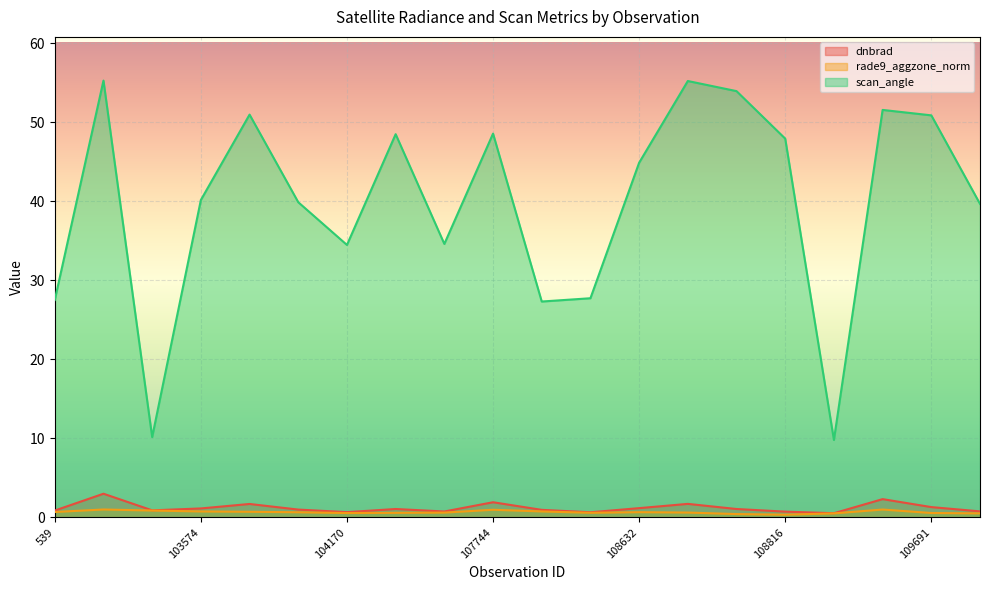

True or false: dnbrad has a value of 1.8 at 108802.

False